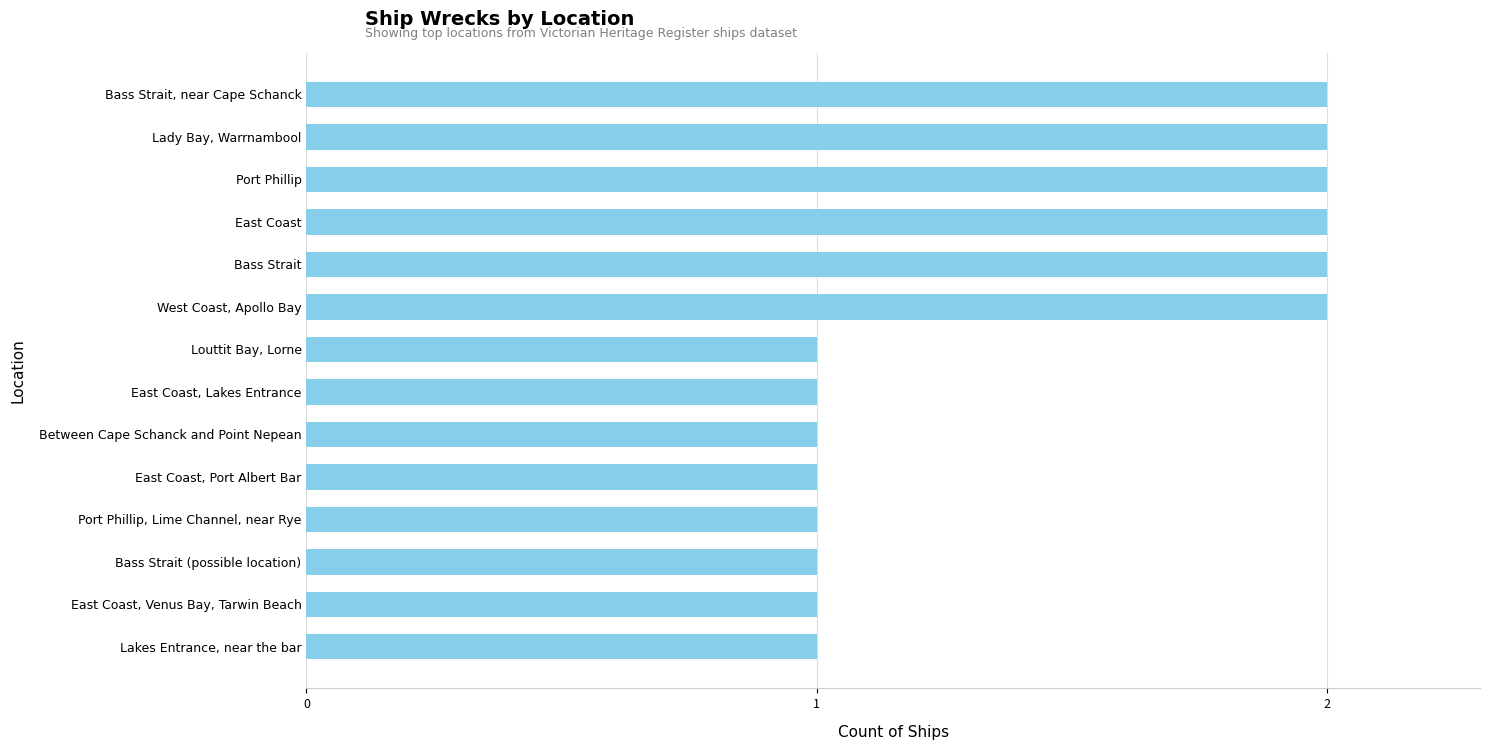

Reading bottom to top, extract all data points from this chart.

1	1	1	1	1	1	1	1	2	2	2	2	2	2